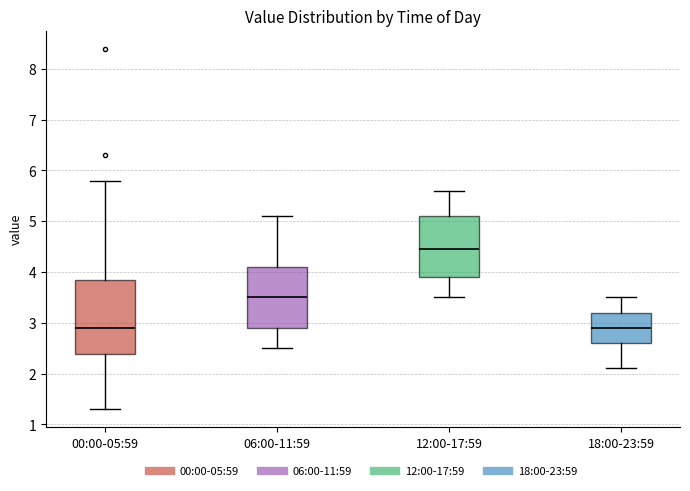

Reading left to right, read every box against the y-axis: the position of its median line, the range the box covers, and the ends of its whiskers. The values are not printed on the chart, so give them approximately, as read against the axis.

00:00-05:59: median 2.9, box 2.4 to 3.9, whiskers 1.3 to 5.8
06:00-11:59: median 3.5, box 2.9 to 4.1, whiskers 2.5 to 5.1
12:00-17:59: median 4.5, box 3.9 to 5.1, whiskers 3.5 to 5.6
18:00-23:59: median 2.9, box 2.6 to 3.2, whiskers 2.1 to 3.5